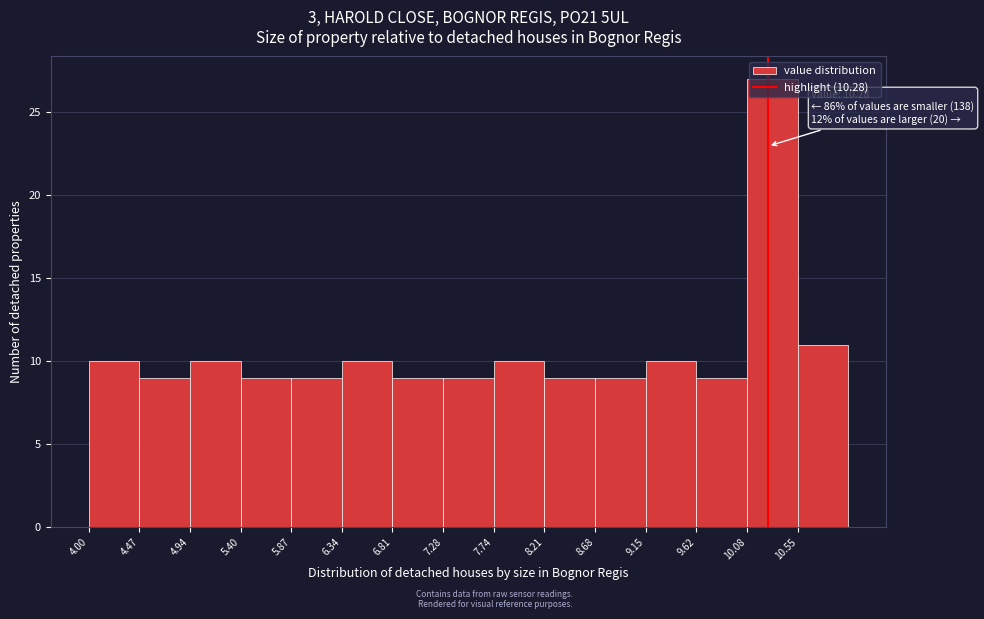

Which range on the x-axis has the tallest bar?

10.10 to 10.55